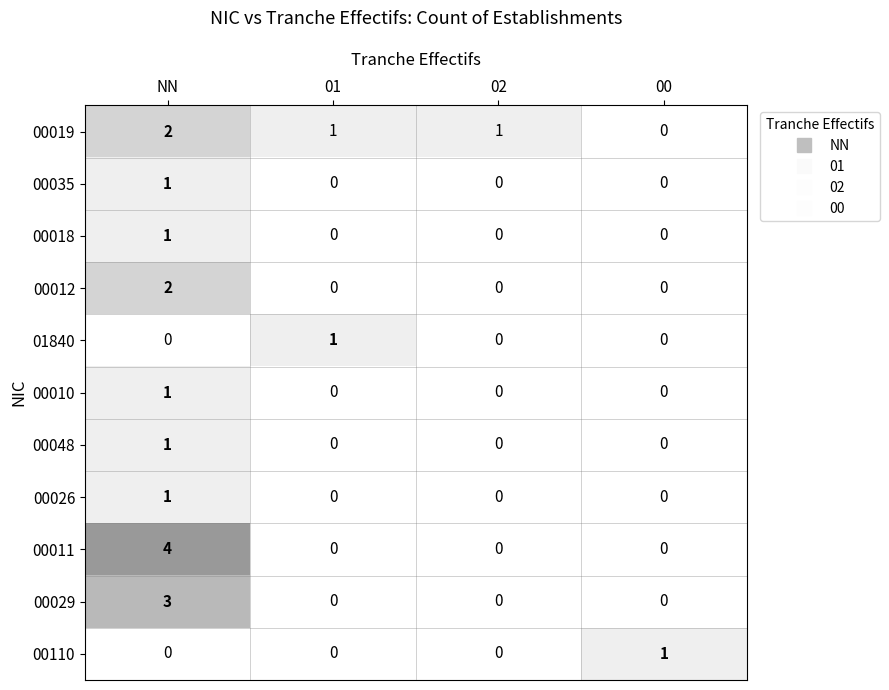

The value of 01840 at 00 is 0. True or false?

True